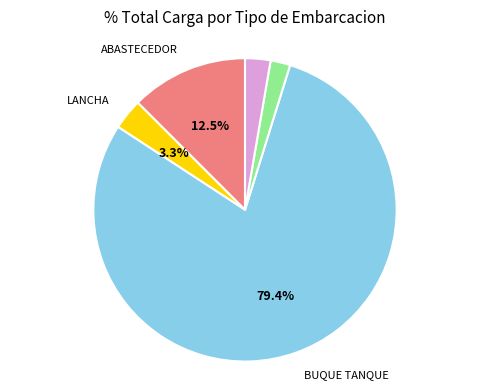

Is there any slice that represents more than half of the pie?

Yes